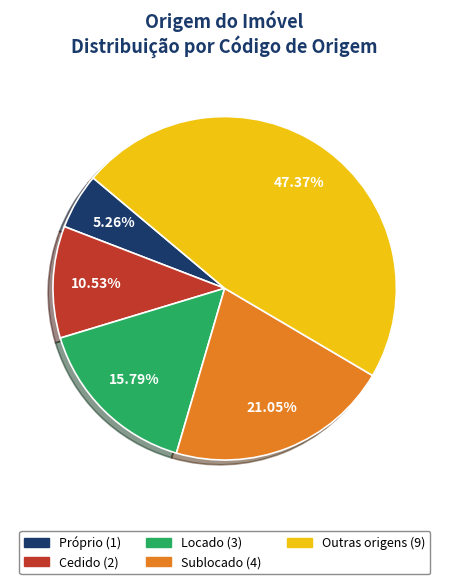

Rank the categories by value from lowest to highest.

Próprio, Cedido, Locado, Sublocado, Outras origens